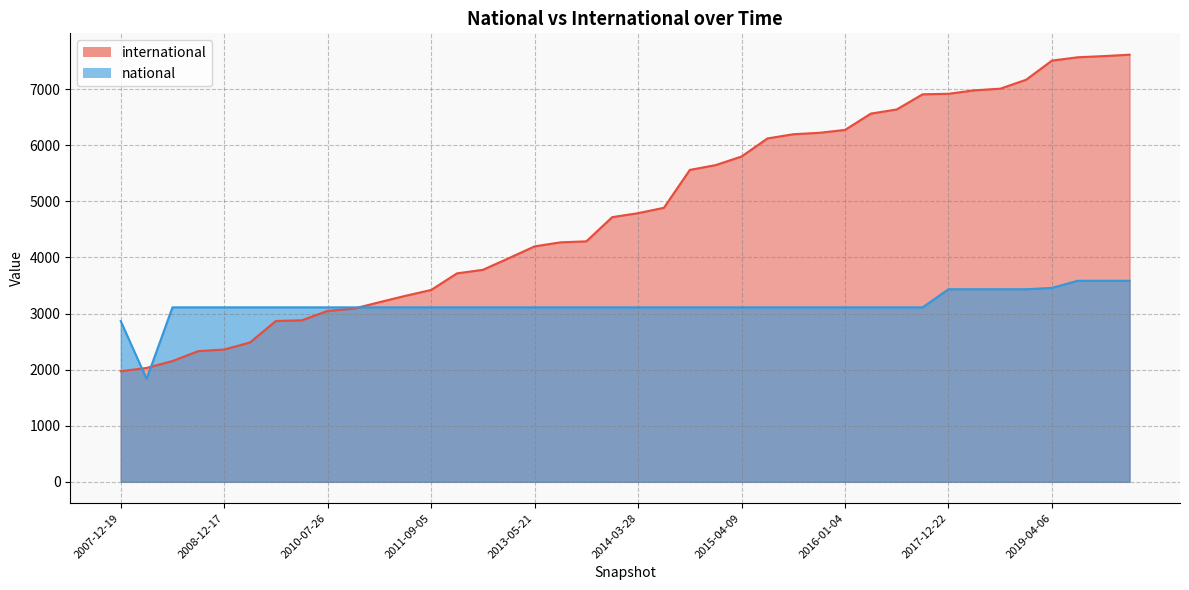

True or false: national has a value of 1834 at 2008-04-01.

True